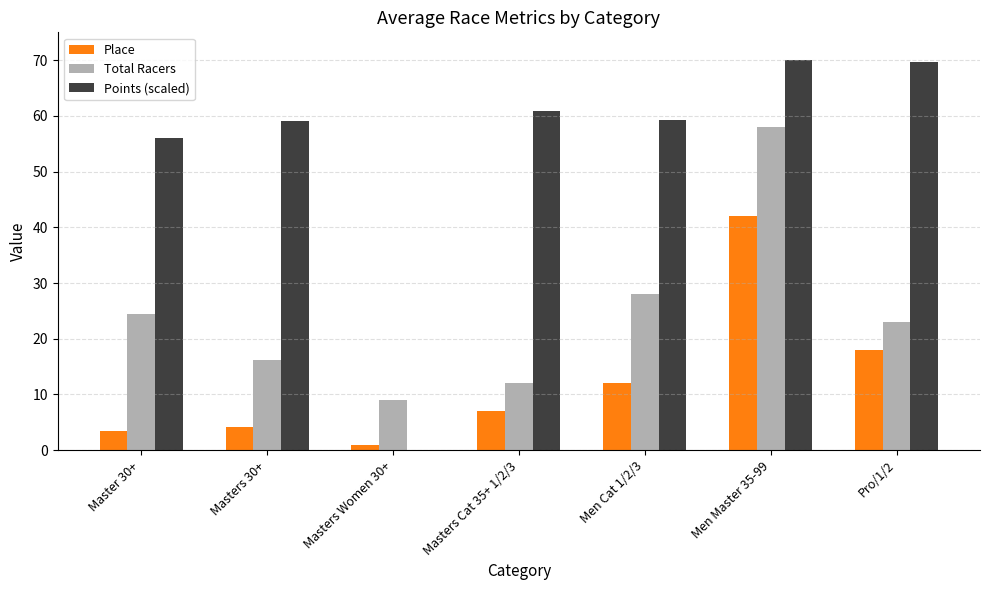

Which series changed the most between Masters 30+ and Men Master 35-99?

Total Racers